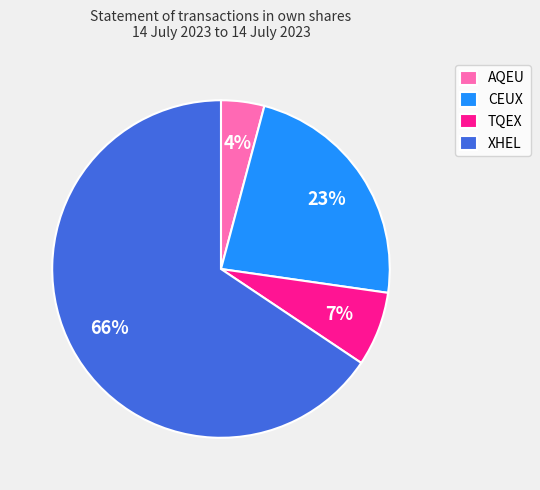

To the nearest percent, what percentage of the pie is CEUX?

23%